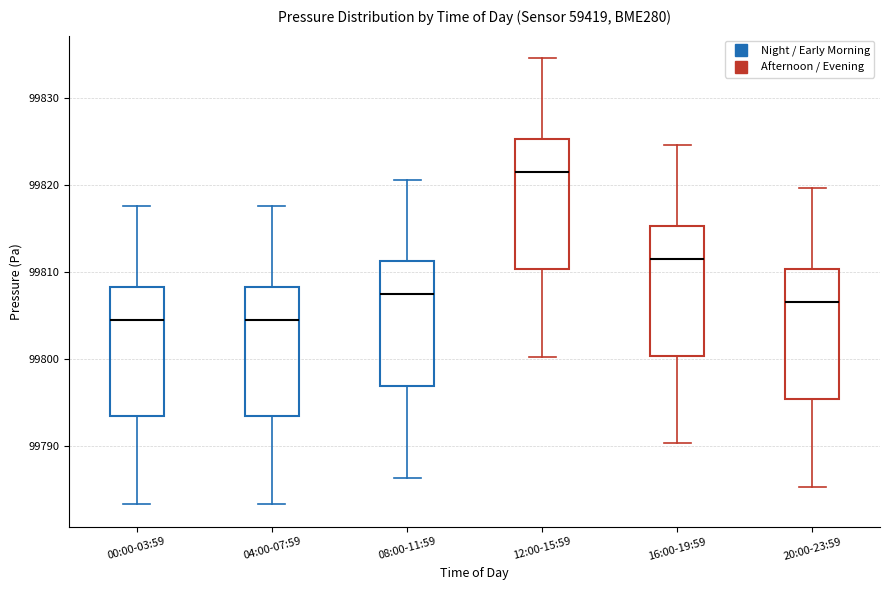

Reading left to right, transcribe this box plot: for each box, give where its median line is, the range the box spans, and where its two whiskers end, as read against the y-axis. The values are not printed on the chart, so give them approximately, as read against the axis.

00:00-03:59: median 99805, box 99793 to 99808, whiskers 99783 to 99818
04:00-07:59: median 99805, box 99793 to 99808, whiskers 99783 to 99818
08:00-11:59: median 99808, box 99797 to 99811, whiskers 99786 to 99821
12:00-15:59: median 99822, box 99810 to 99825, whiskers 99800 to 99835
16:00-19:59: median 99812, box 99800 to 99815, whiskers 99790 to 99825
20:00-23:59: median 99807, box 99795 to 99810, whiskers 99785 to 99820